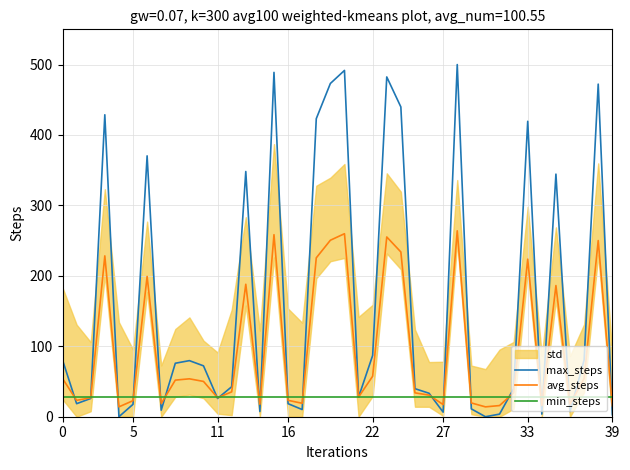

What is the average value of the avg_steps series?

95.4